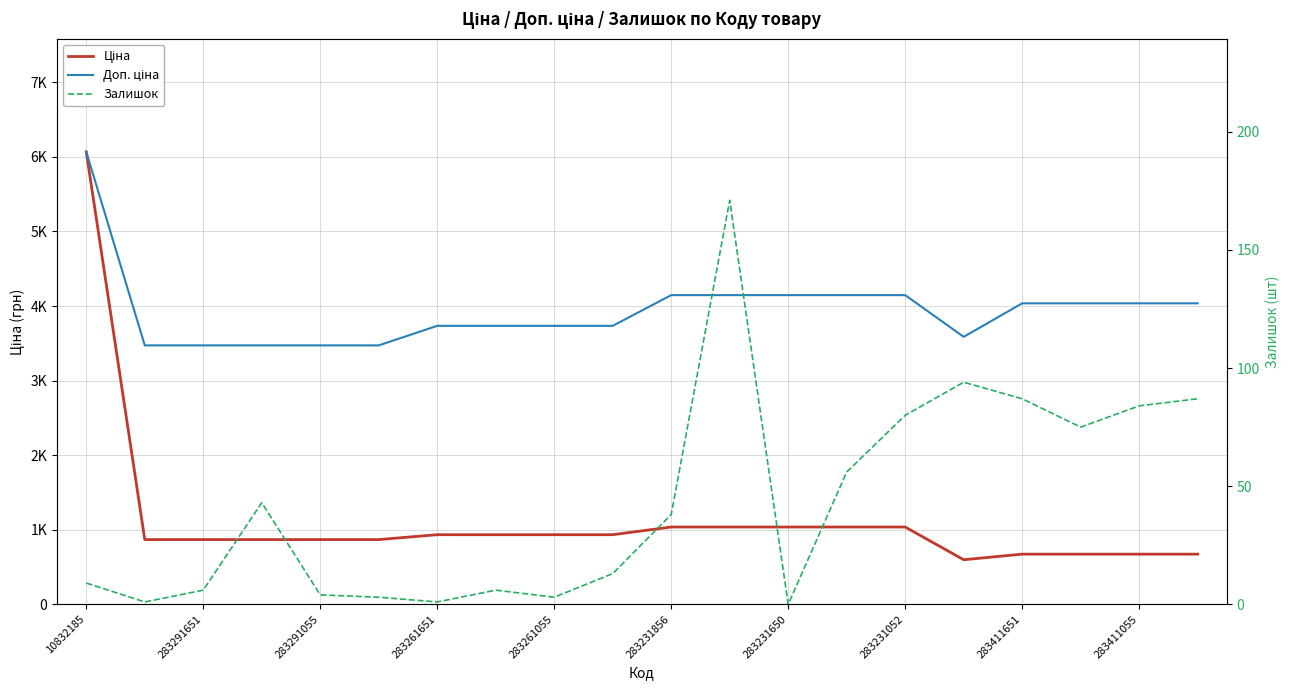

Which series has the widest spread of values?

Ціна